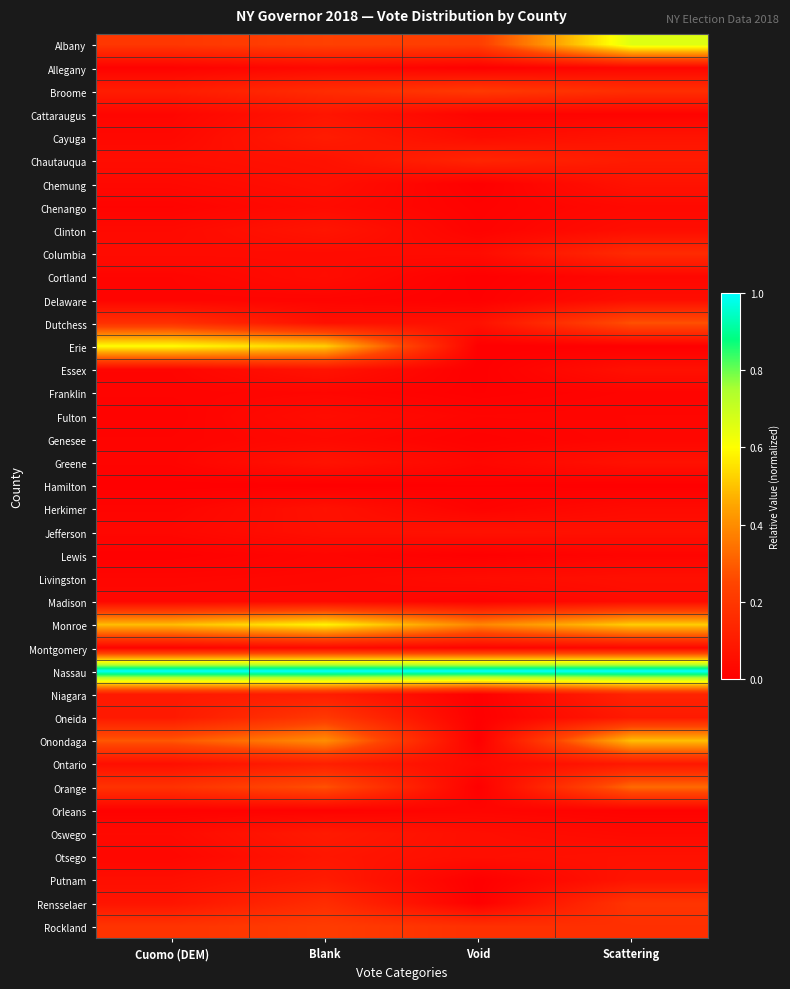

Count the number of categories in the chart.

4